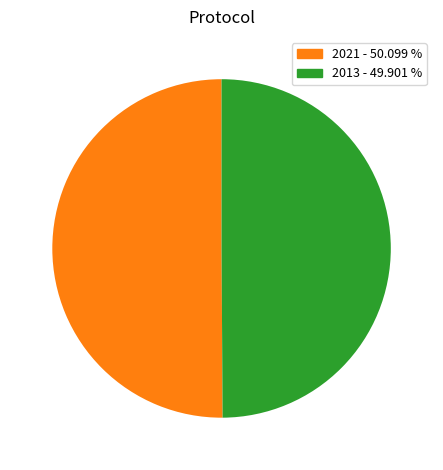

Approximately how many times larger is the value at 2013 - 49.901 % compared to 2021 - 50.099 %?

1.0